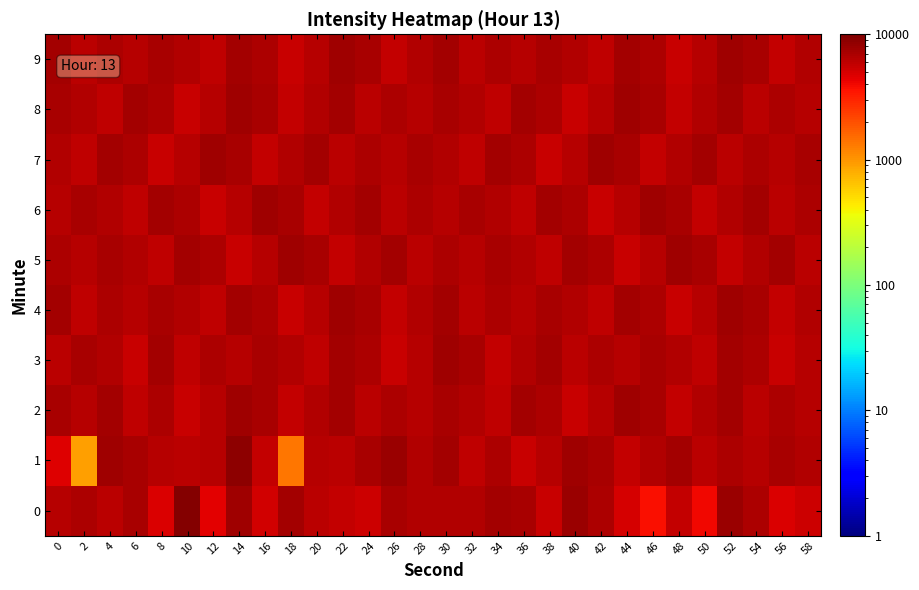

Which category has the highest value across all series?

10